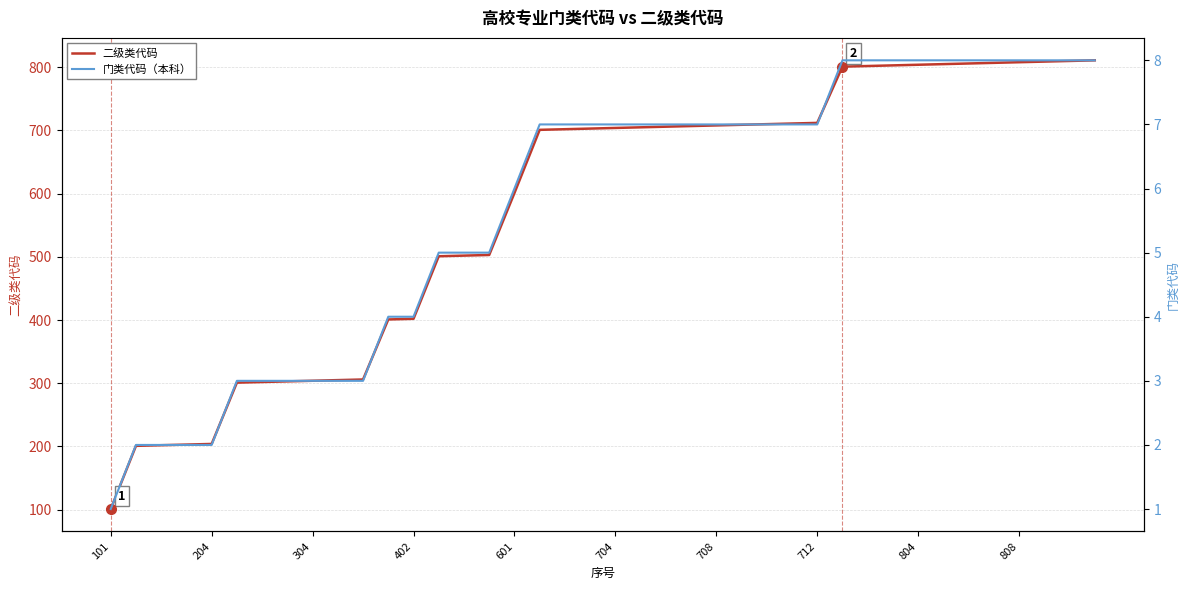

Which category has the lowest value in the 二级类代码 series?

101